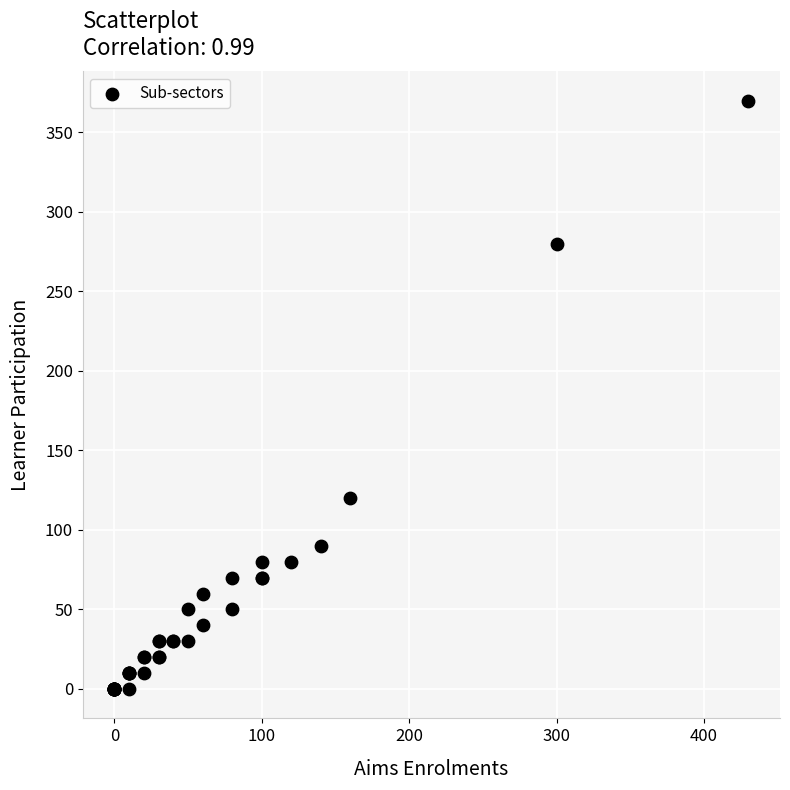

What Y value in the scatter plot is closest to 185?

120